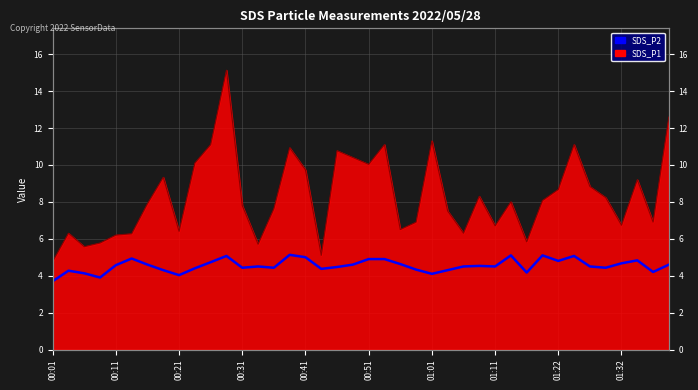

Count the number of values greater than 4.

38